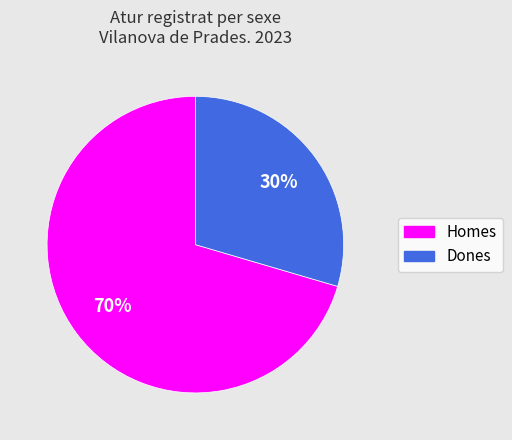

Approximately how many times larger is the value at Dones compared to Homes?

0.4